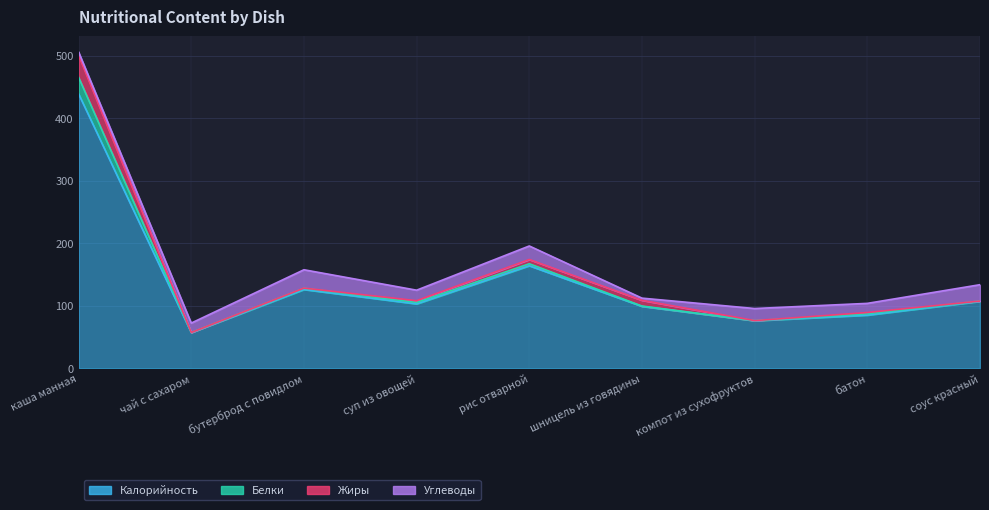

Rank the categories by Калорийность value from highest to lowest.

каша манная, рис отварной, бутерброд с повидлом, соус красный, суп из овощей, шницель из говядины, батон, компот из сухофруктов, чай с сахаром